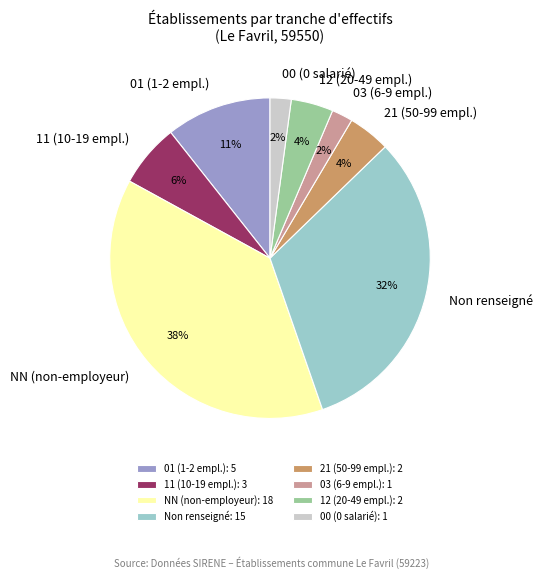

What percentage is the 12 (20-49 empl.) slice, to the nearest percent?

4%